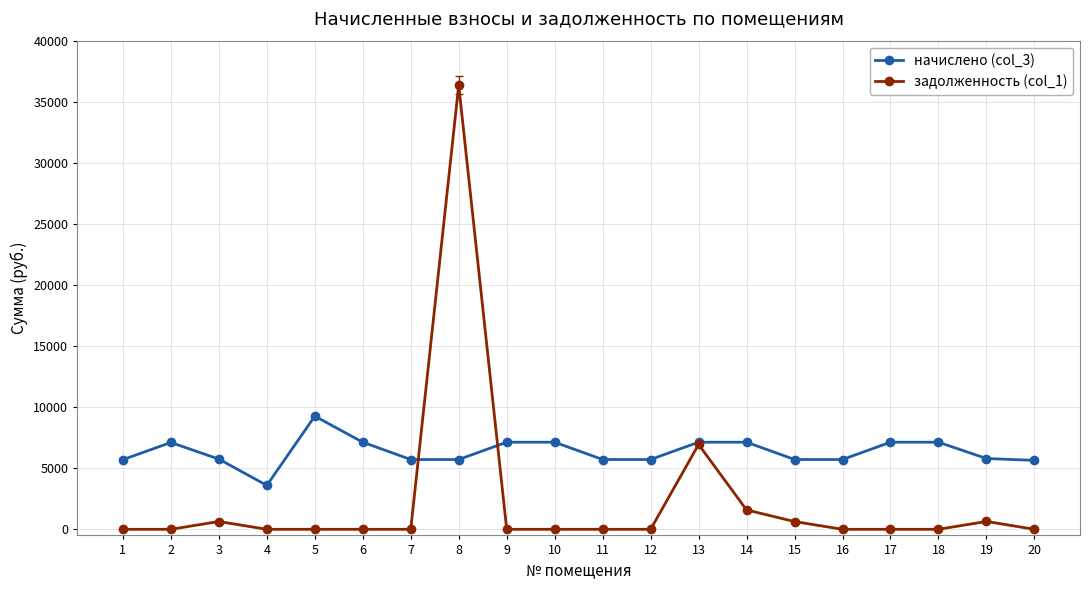

List the series in order of their peak value, lowest first.

начислено (col_3), задолженность (col_1)